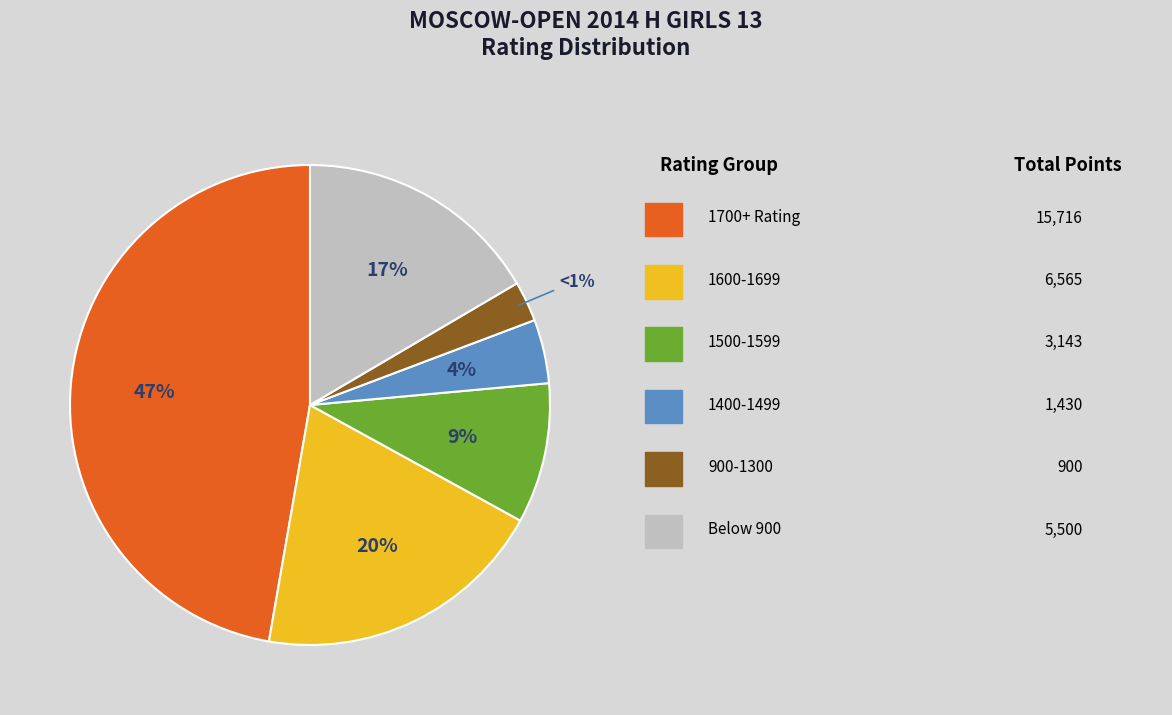

True or false: Yaganova Lianna accounts for 14% of the total.

False